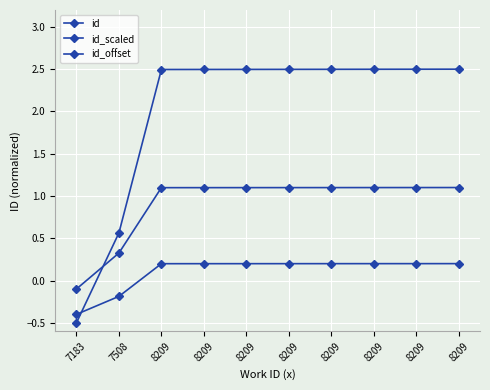

Is it true that id_offset equals 0.2 at 8209?

True